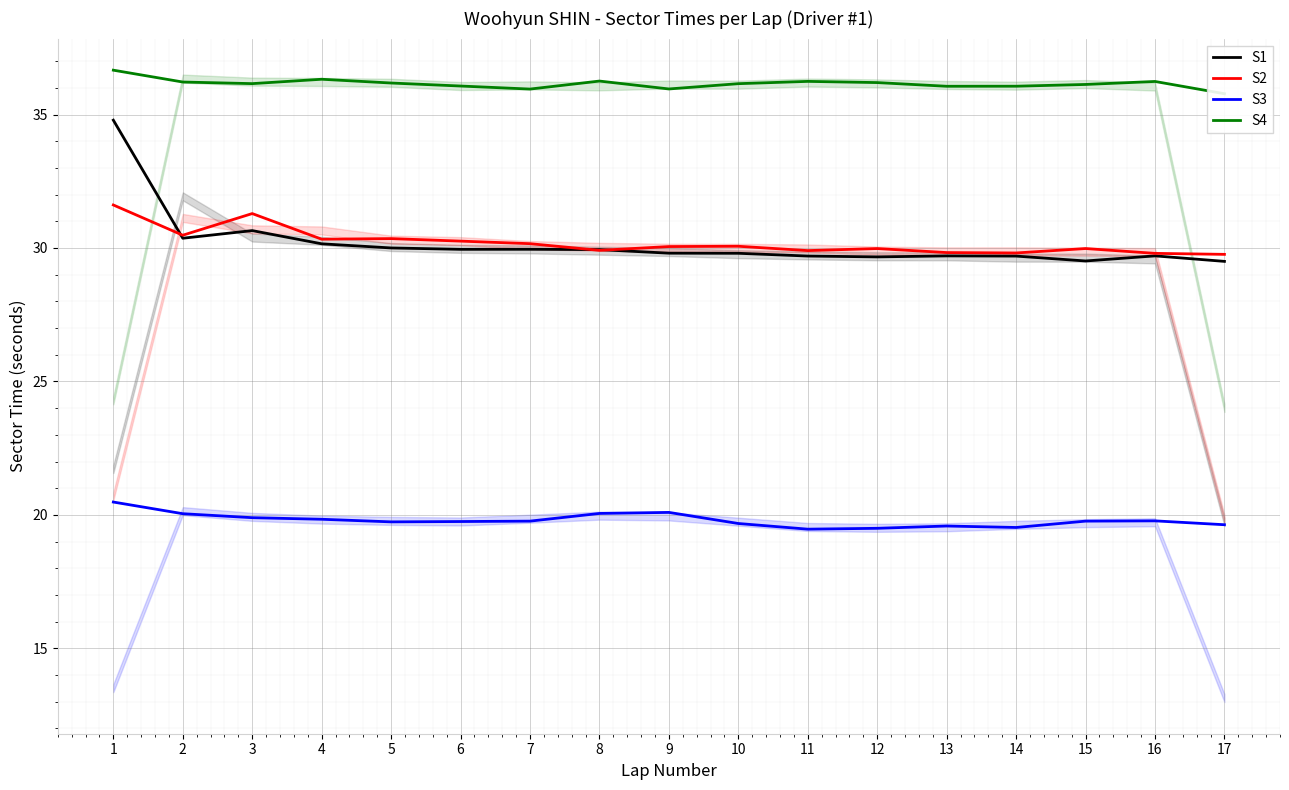

The value of S4 at 2 is 60.2. True or false?

False